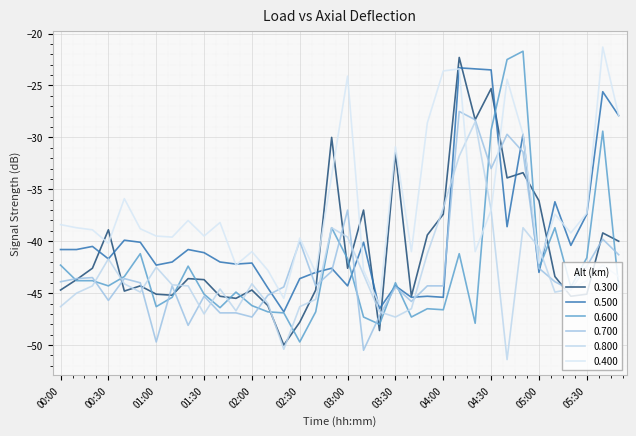

At which category does the chart reach its peak across all series?

05:40